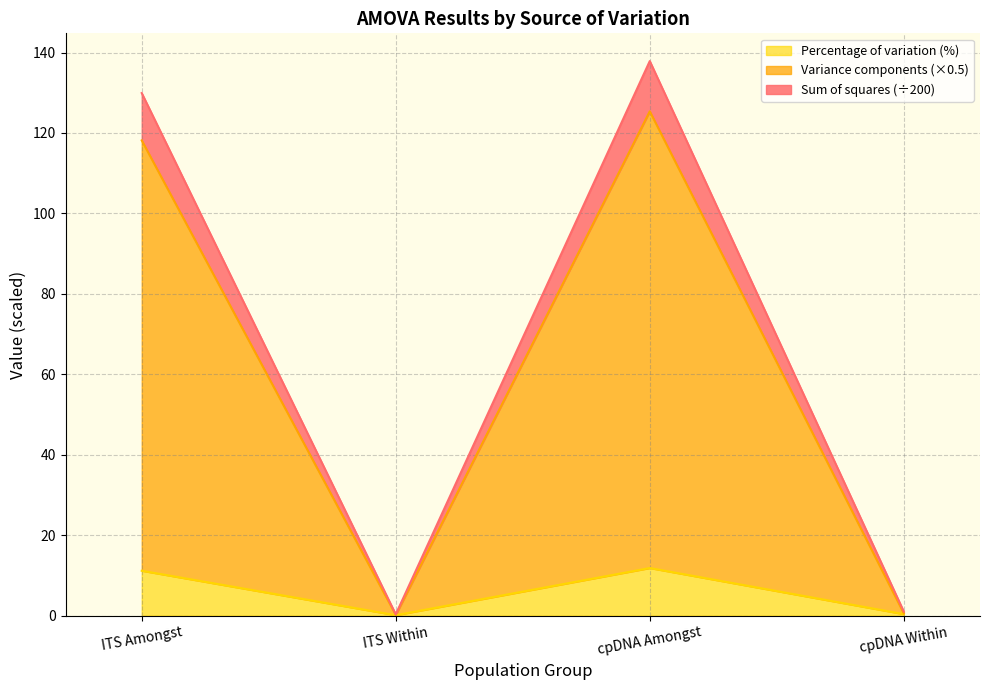

Does the chart have visible grid lines?

Yes